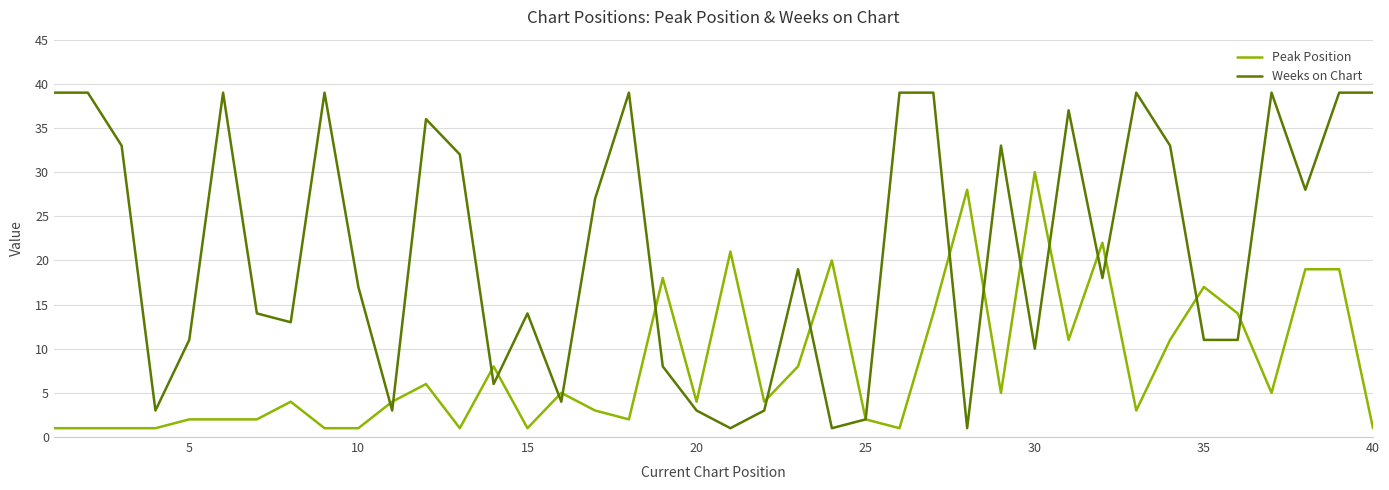

What is the highest value of the Weeks on Chart series?

39